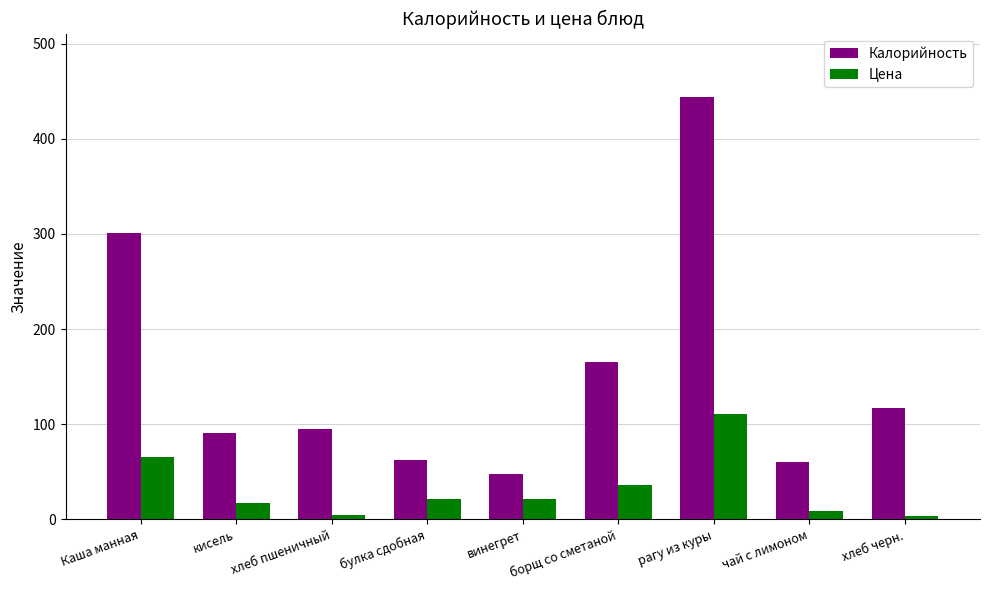

Which series has the widest spread of values?

Калорийность